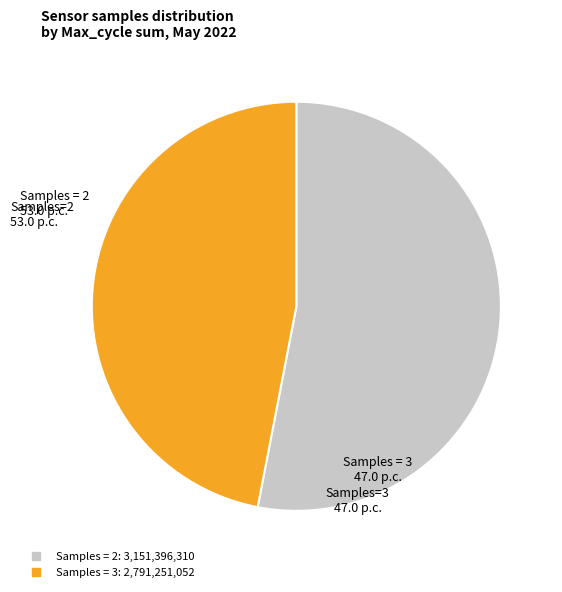

Is there any slice that represents more than half of the pie?

Yes